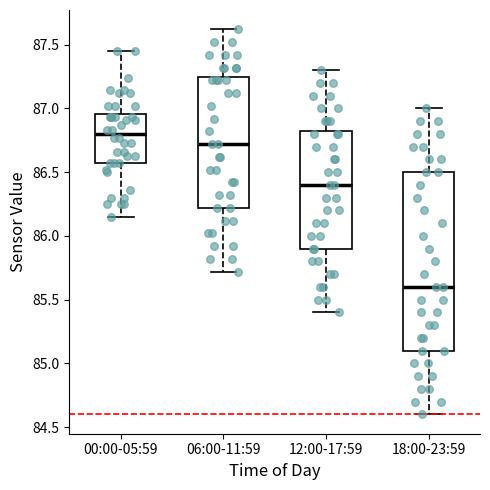

Reading left to right, read every box against the y-axis: the position of its median line, the range the box covers, and the ends of its whiskers. The values are not printed on the chart, so give them approximately, as read against the axis.

00:00-05:59: median 86.80, box 86.55 to 86.95, whiskers 86.15 to 87.45
06:00-11:59: median 86.70, box 86.20 to 87.25, whiskers 85.70 to 87.60
12:00-17:59: median 86.40, box 85.90 to 86.85, whiskers 85.40 to 87.30
18:00-23:59: median 85.60, box 85.10 to 86.50, whiskers 84.60 to 87.00